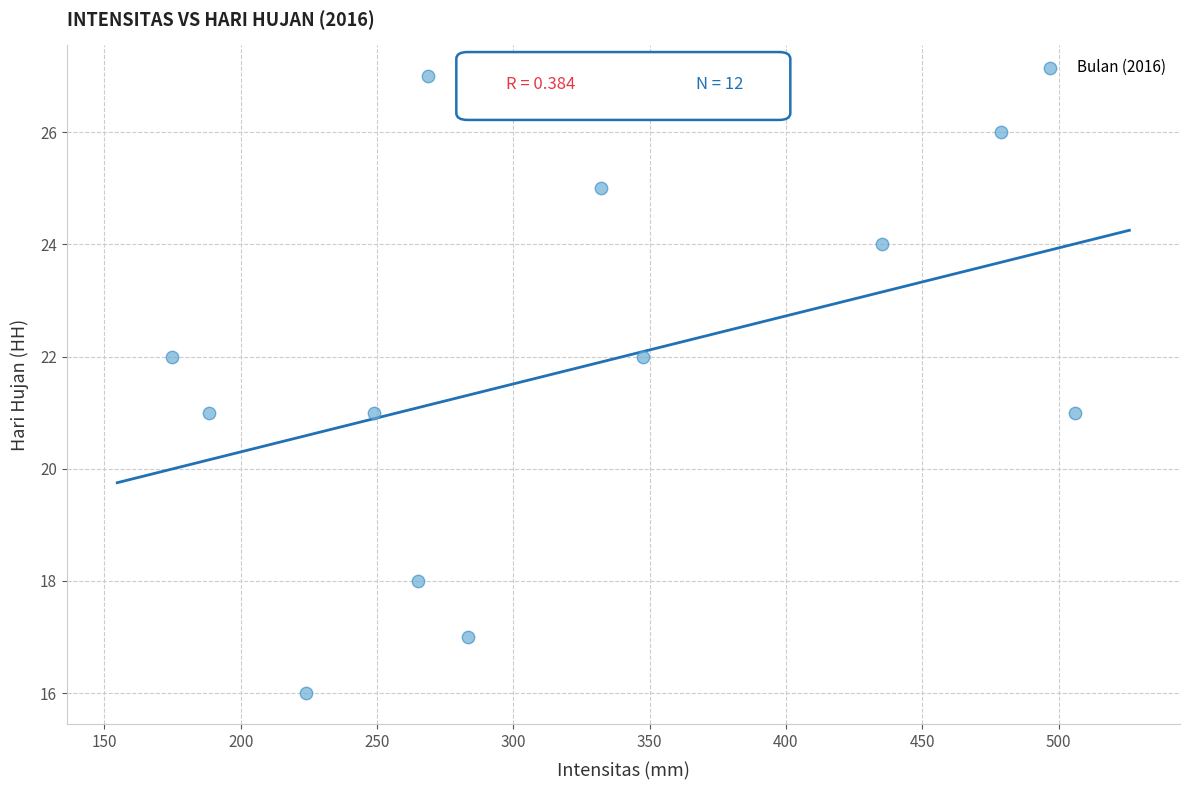

What is the average Y value?

22